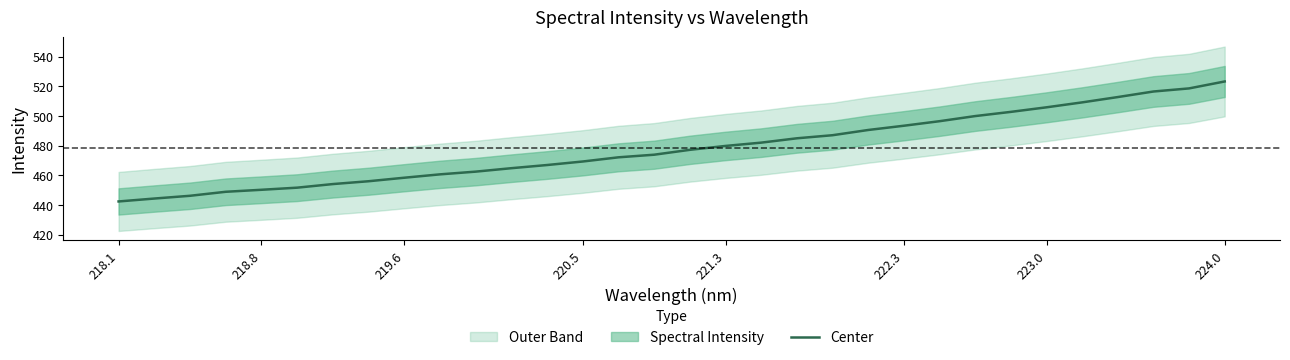

What is the sum of all values?

15302.5